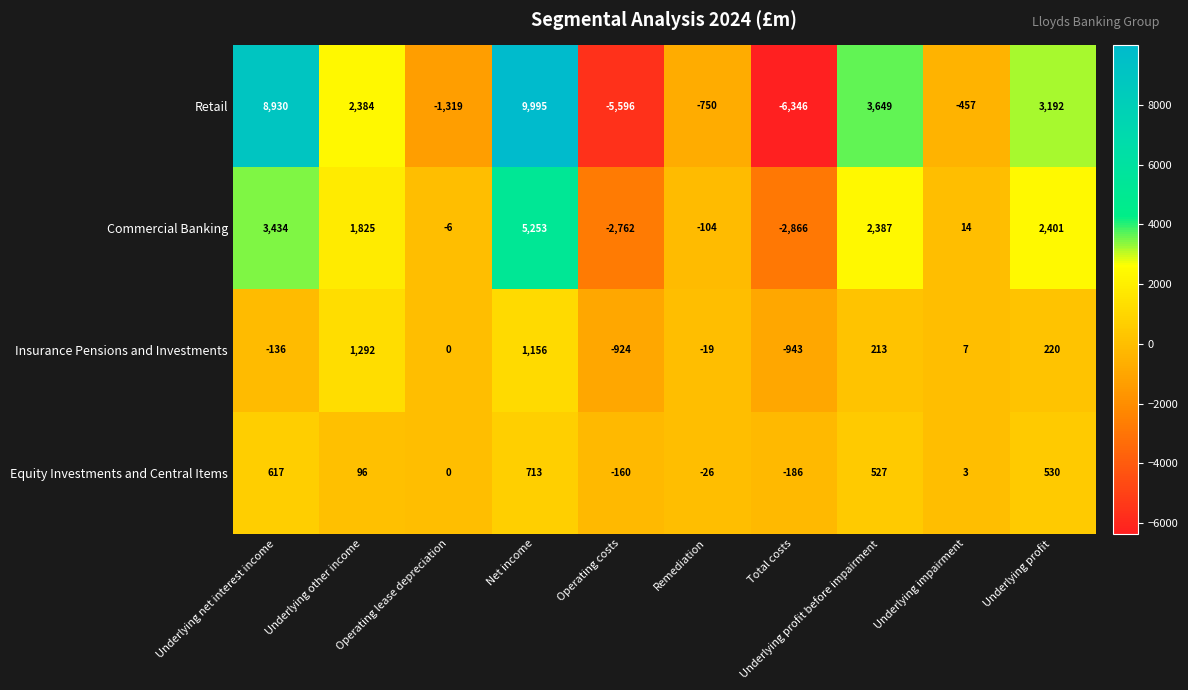

Which label corresponds to the largest value in the chart?

Net income